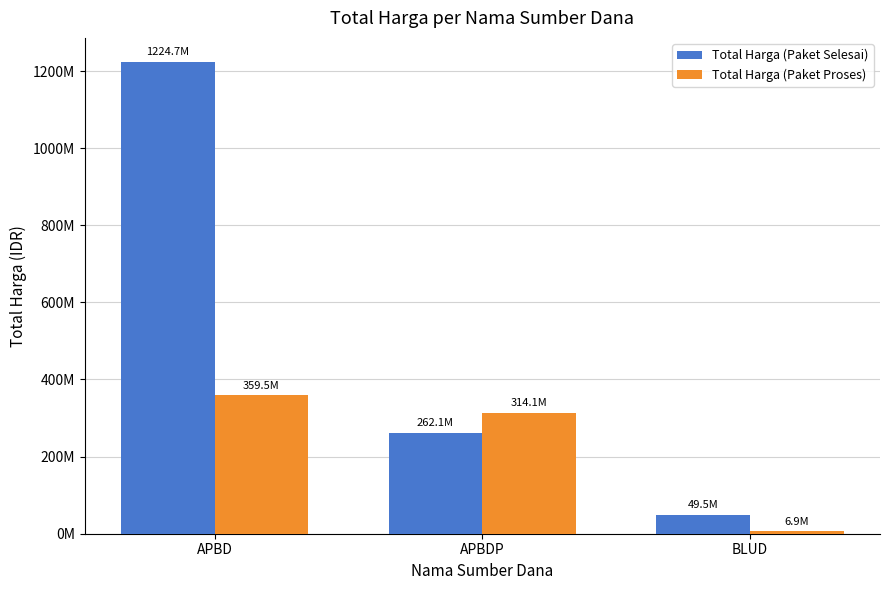

List the series in order of their overall mean, highest first.

Total Harga (Paket Selesai), Total Harga (Paket Proses)